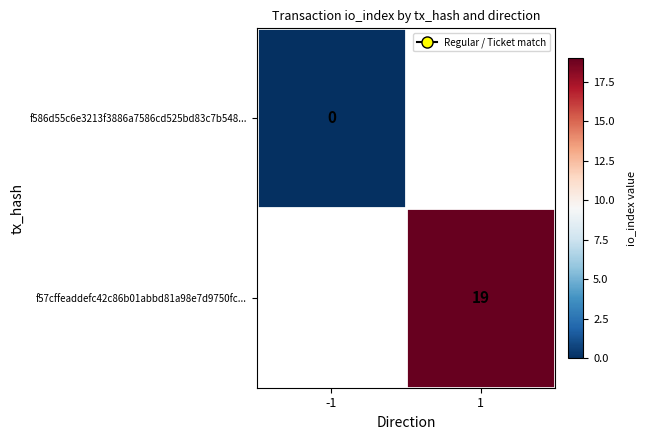

Is the value of f586d55c6e3213f3886a7586cd525bd83c7b548... at -1 greater than the value of f57cffeaddefc42c86b01abbd81a98e7d9750fc... at -1?

No